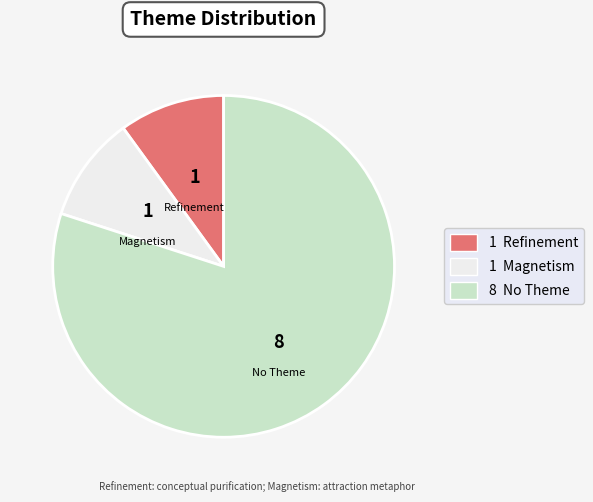

Is there a majority slice in this chart?

Yes